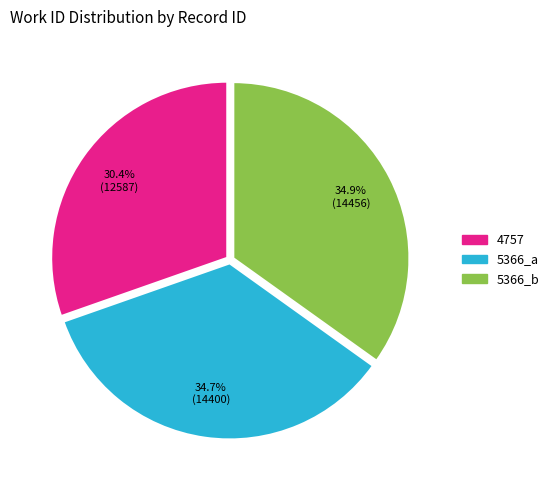

What portion of the pie excludes 5366_a?

65.3%